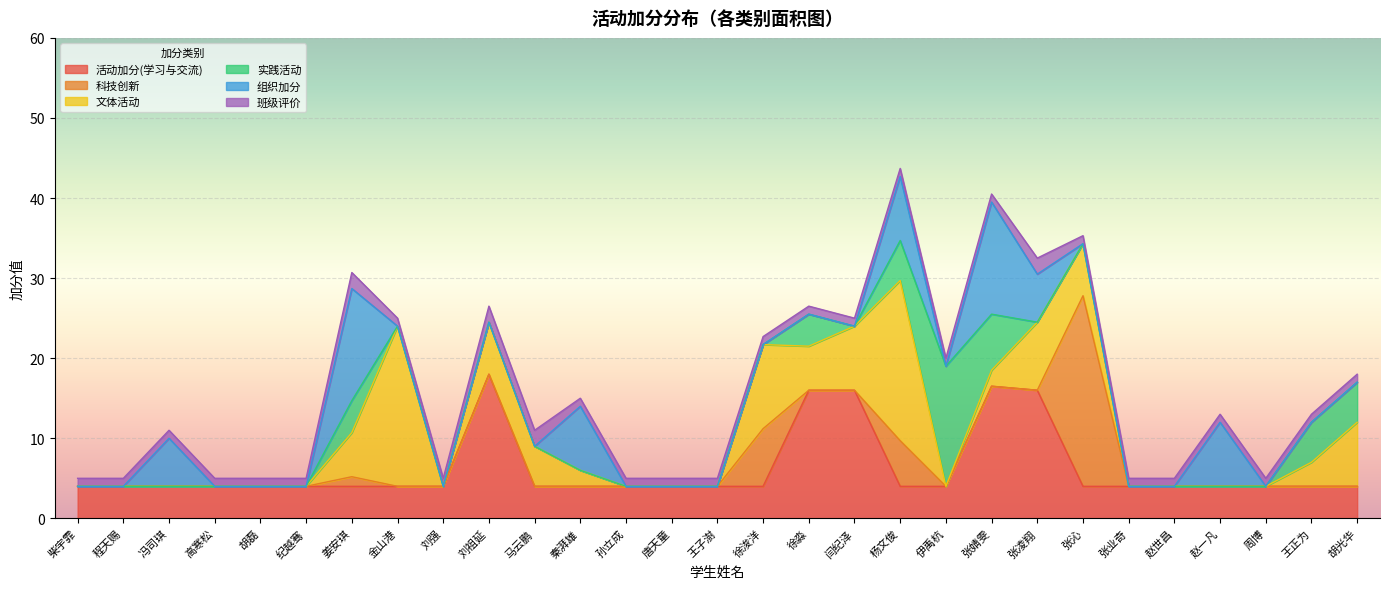

What is the difference between the second highest and minimum values in the 科技创新 series?

7.2